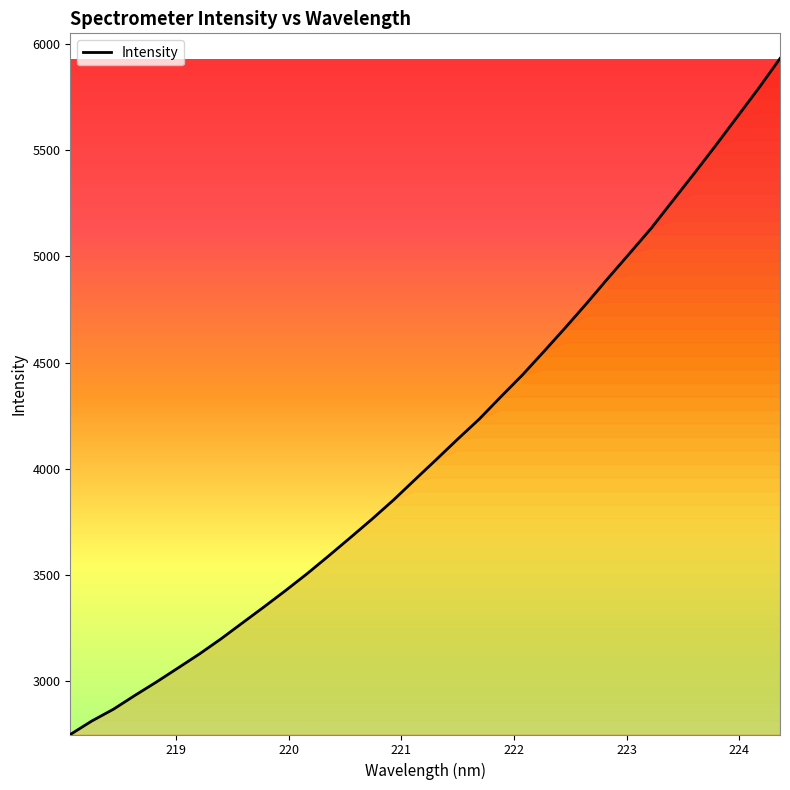

What is the smallest value displayed?

2749.3